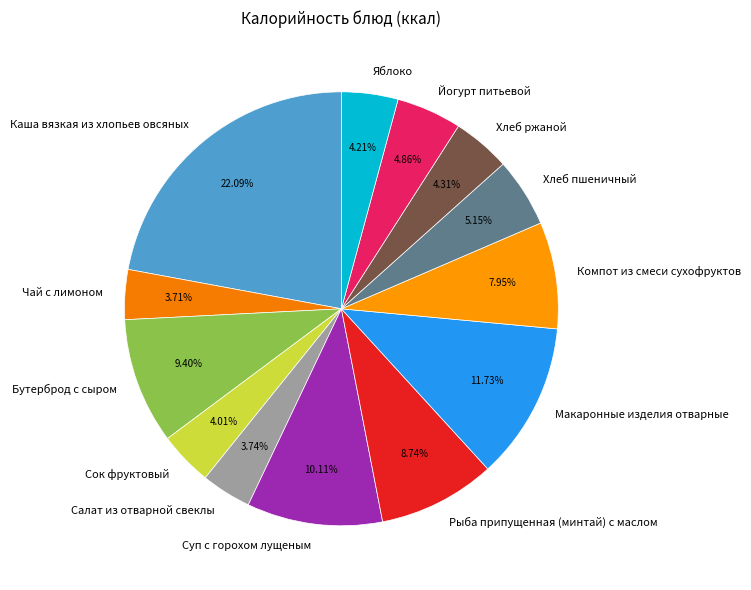

Does Каша вязкая из хлопьев овсяных account for over 50% of the chart?

No